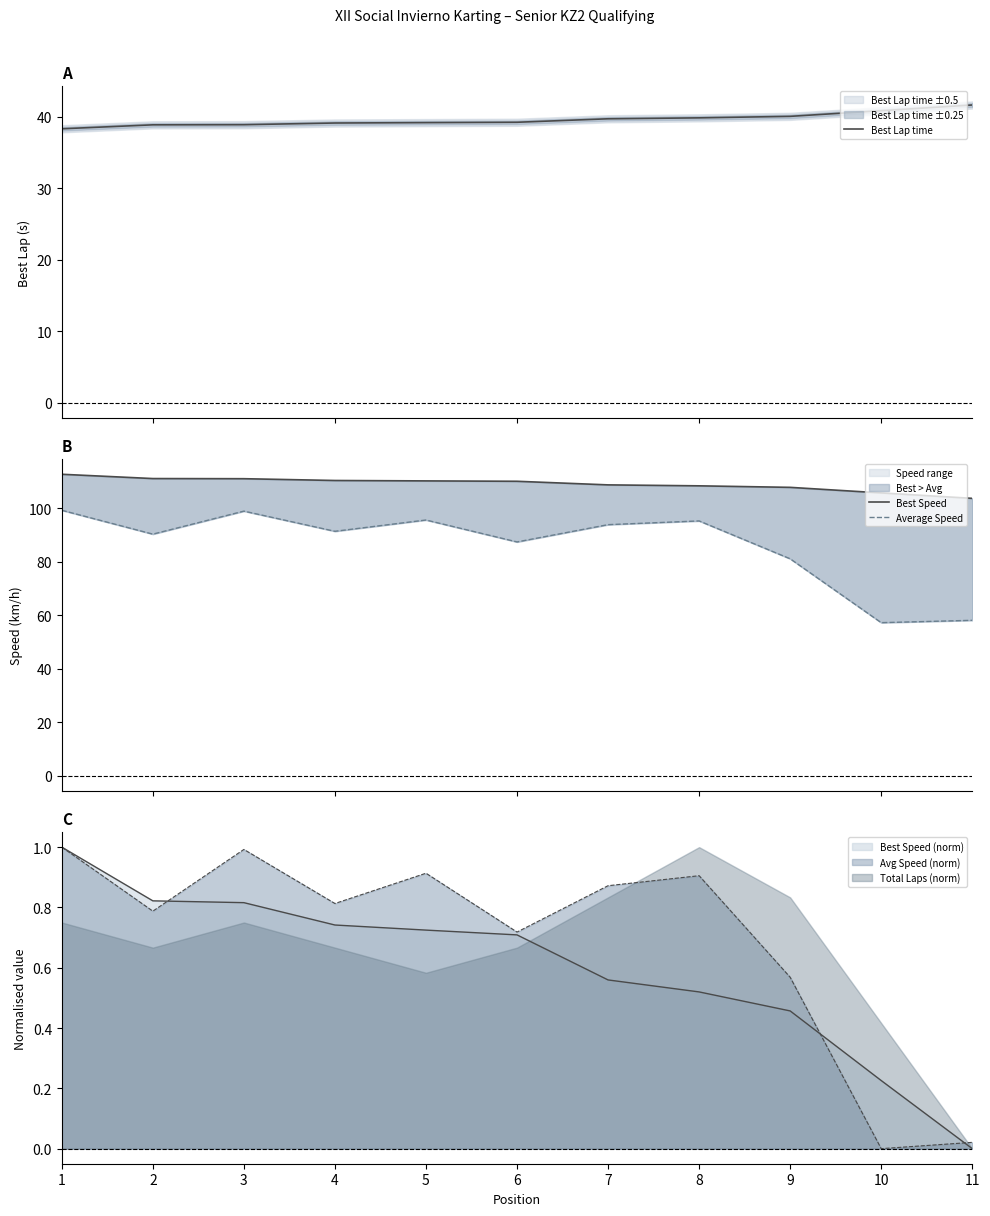

What is the lowest value of the Best Lap time series?

38.3